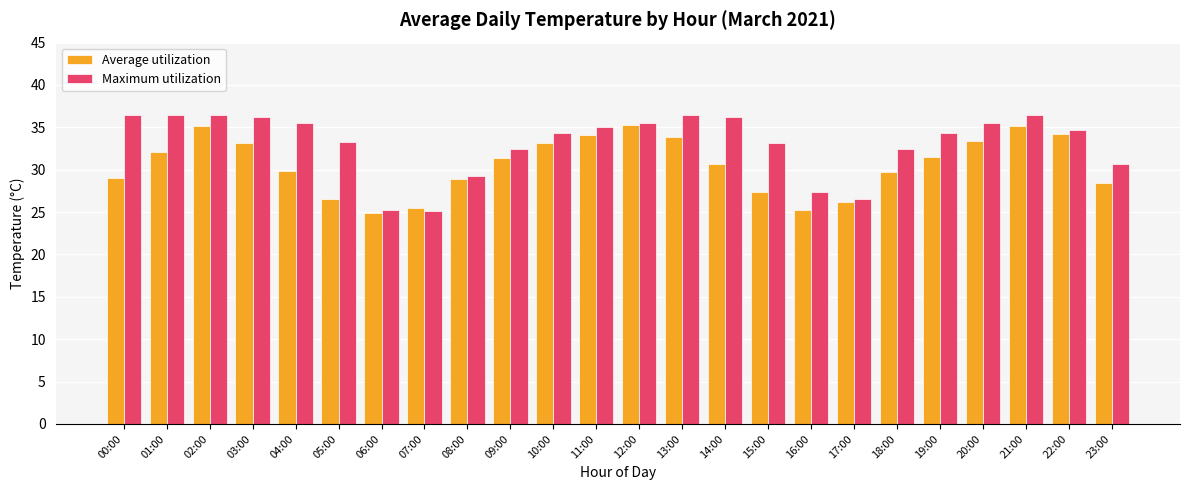

What are all the series names shown in the legend?

Average utilization, Maximum utilization